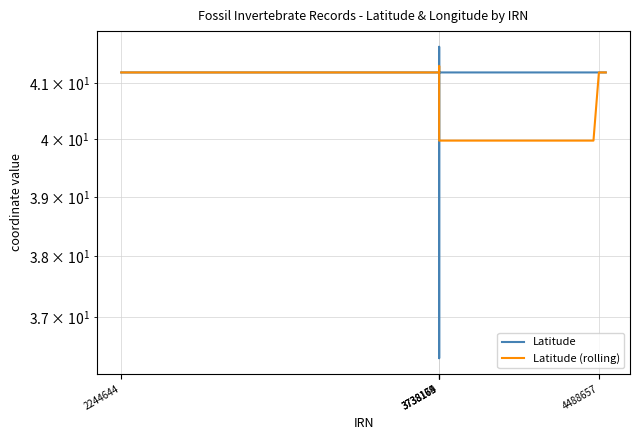

How many data points in Latitude are above 41?

19